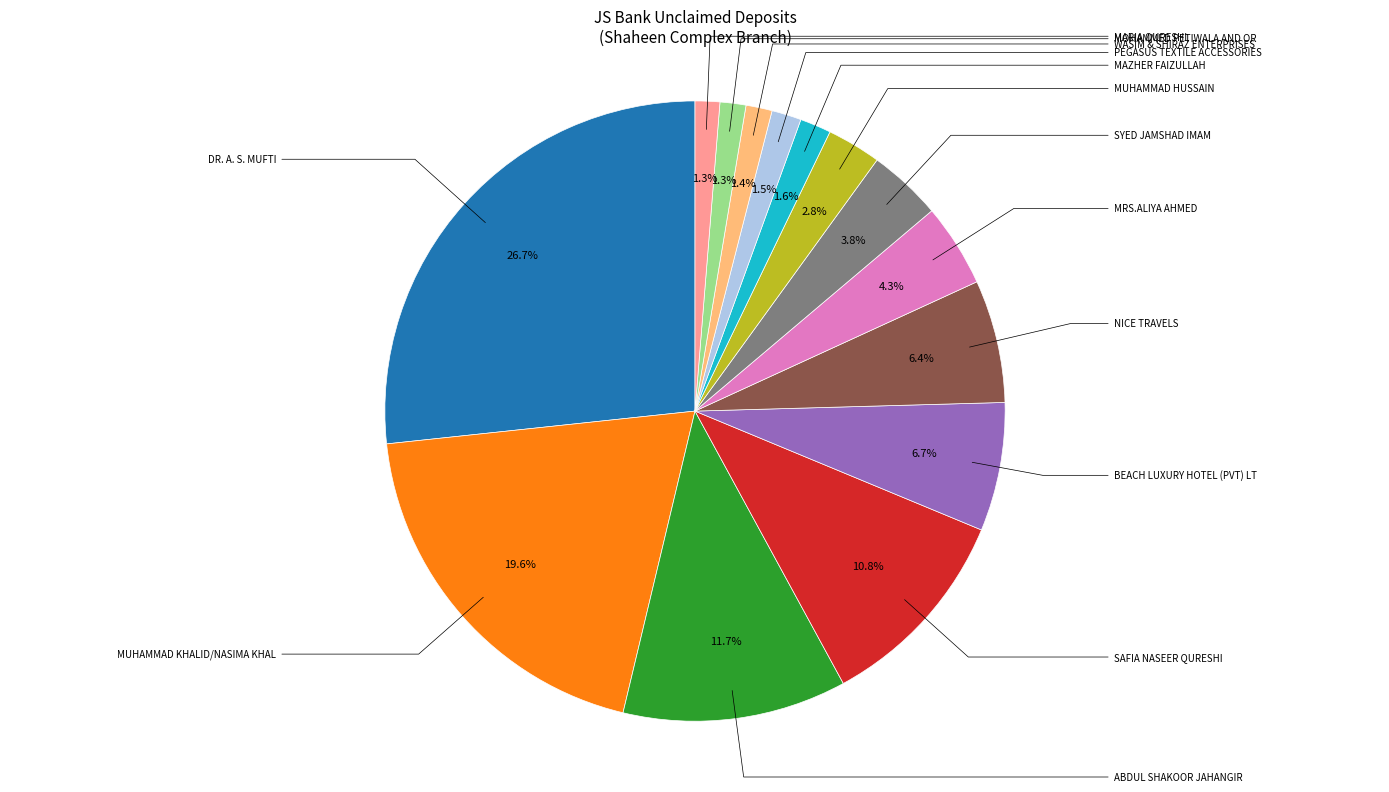

Which category has the biggest portion of the pie?

DR. A. S. MUFTI